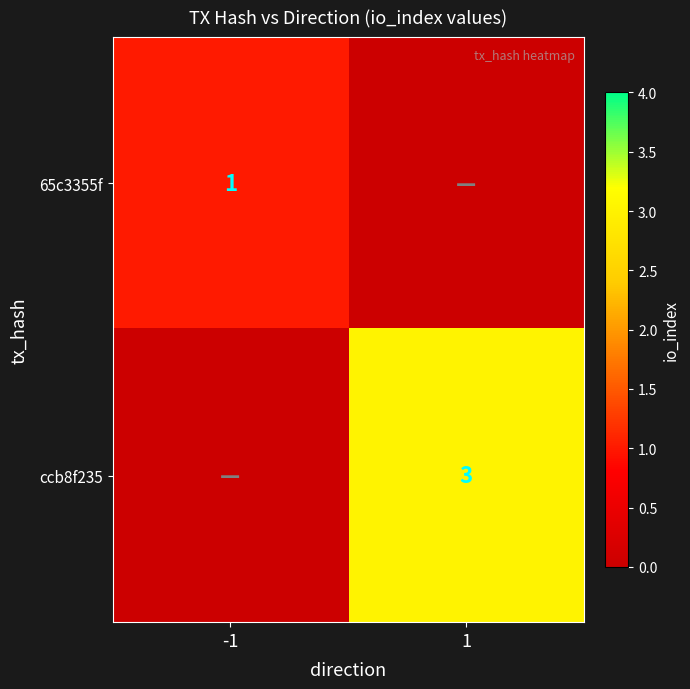

Which label corresponds to the largest value in the chart?

1